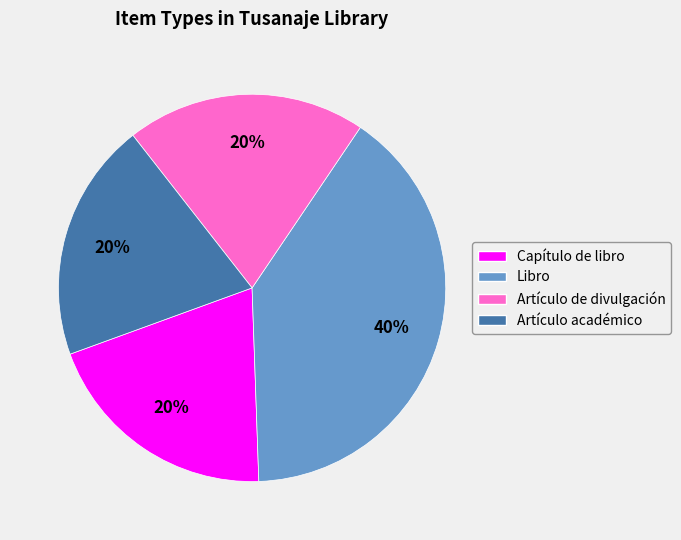

Is it true that Capítulo de libro is 20% of the pie?

True